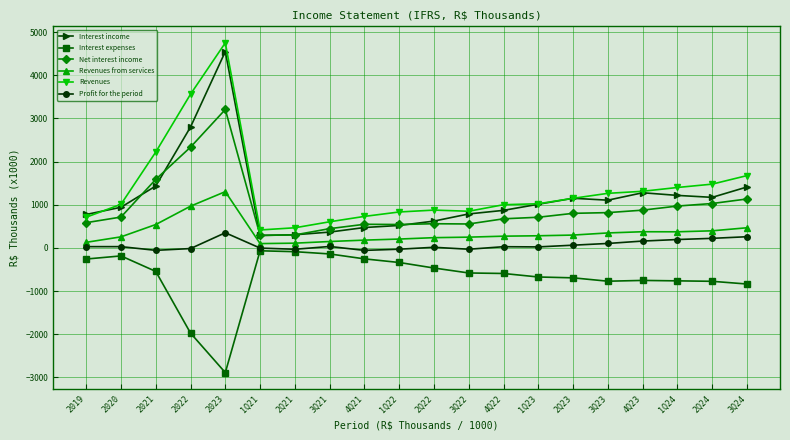

Which series has the largest total across all categories?

Revenues